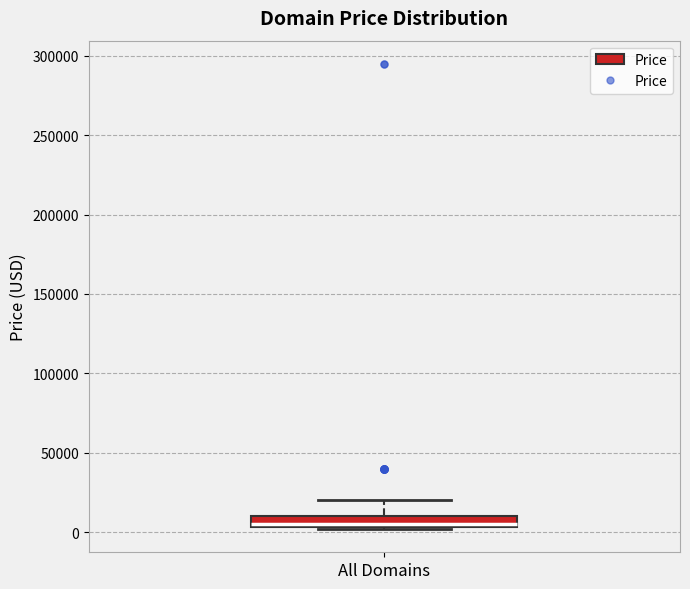

Where does the upper whisker of the box for All Domains end on the y-axis? The values are not printed on the chart, so give them approximately, as read against the axis.

20000